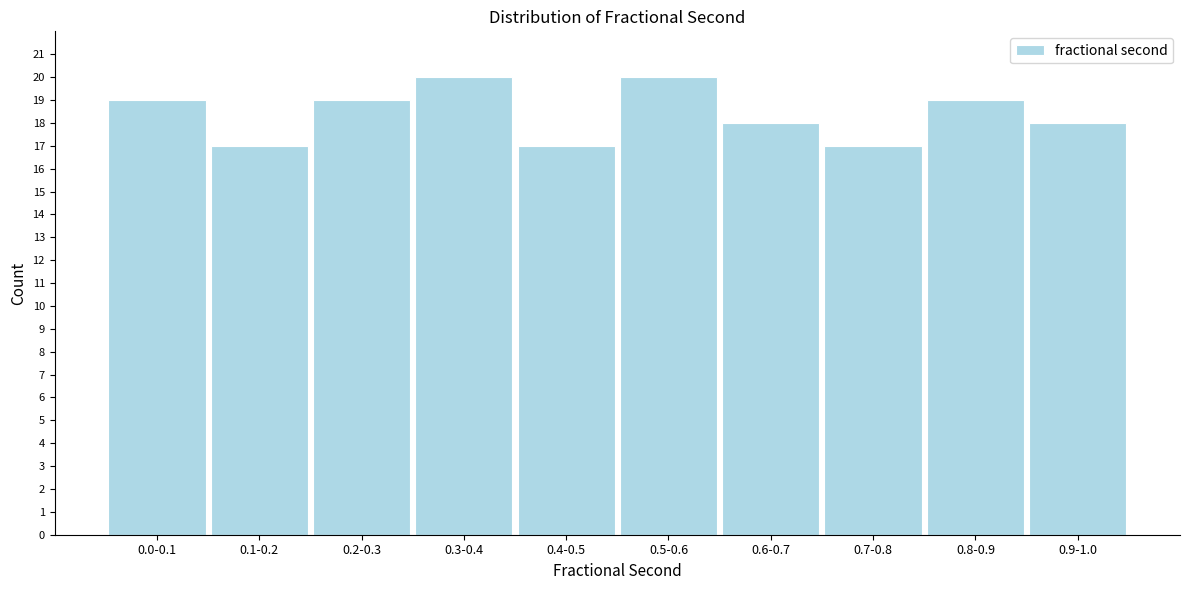

Reading left to right, list all the values displayed in this chart.

0.0-0.1=19	0.1-0.2=17	0.2-0.3=19	0.3-0.4=20	0.4-0.5=17	0.5-0.6=20	0.6-0.7=18	0.7-0.8=17	0.8-0.9=19	0.9-1.0=18